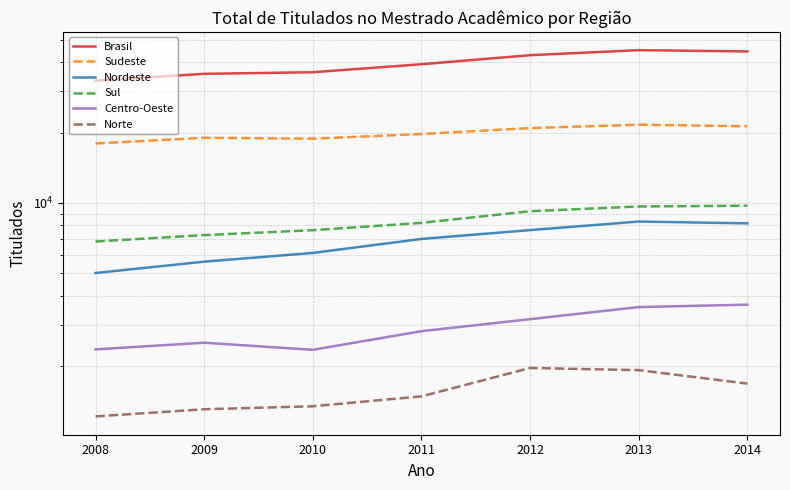

Is it true that Sul equals 12163 at 2009?

False